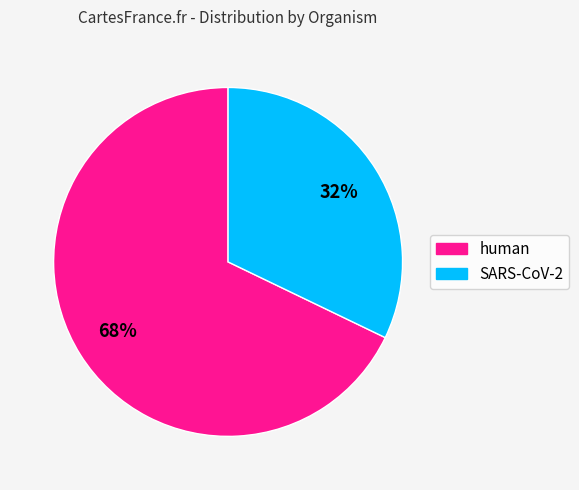

What is the majority slice?

human